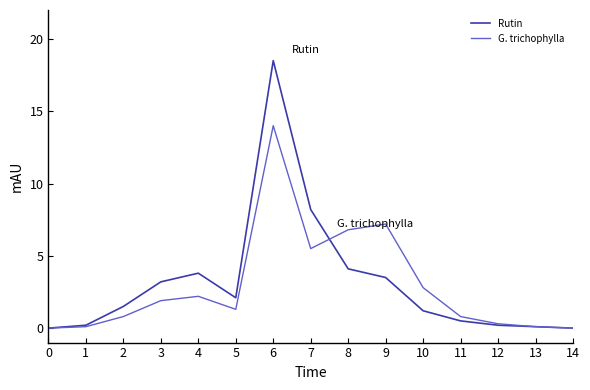

Which category has the highest value in the G. trichophylla series?

6